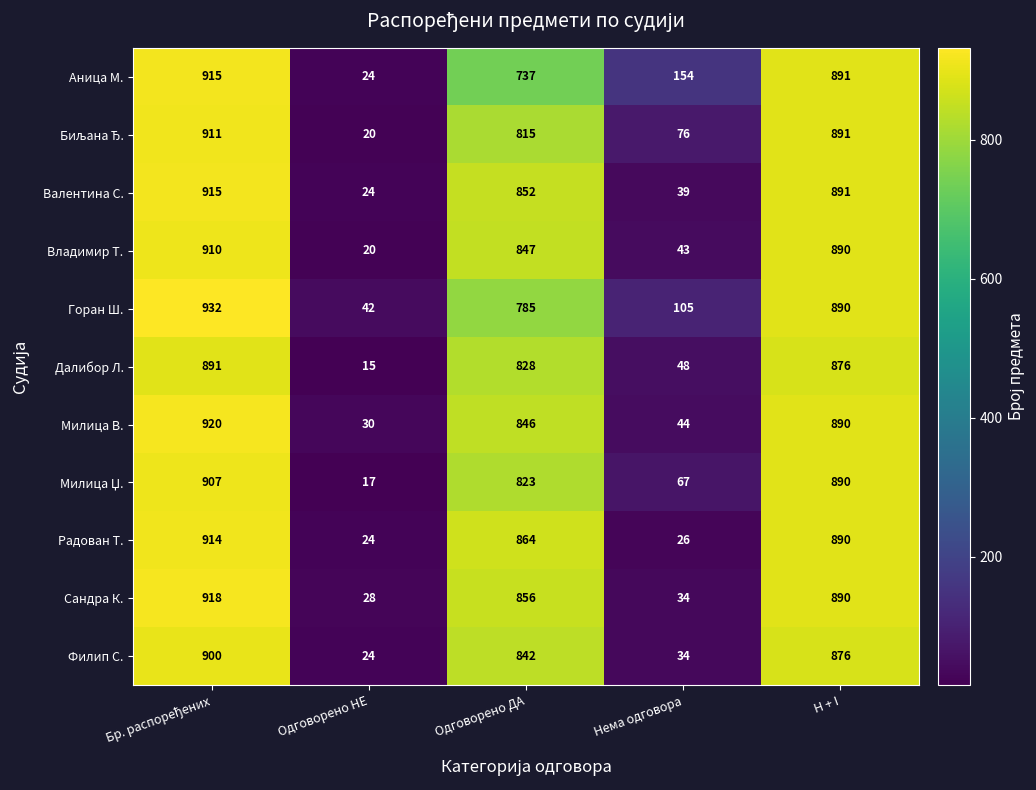

The value of Филип С. at Нема одговора is 17. True or false?

False